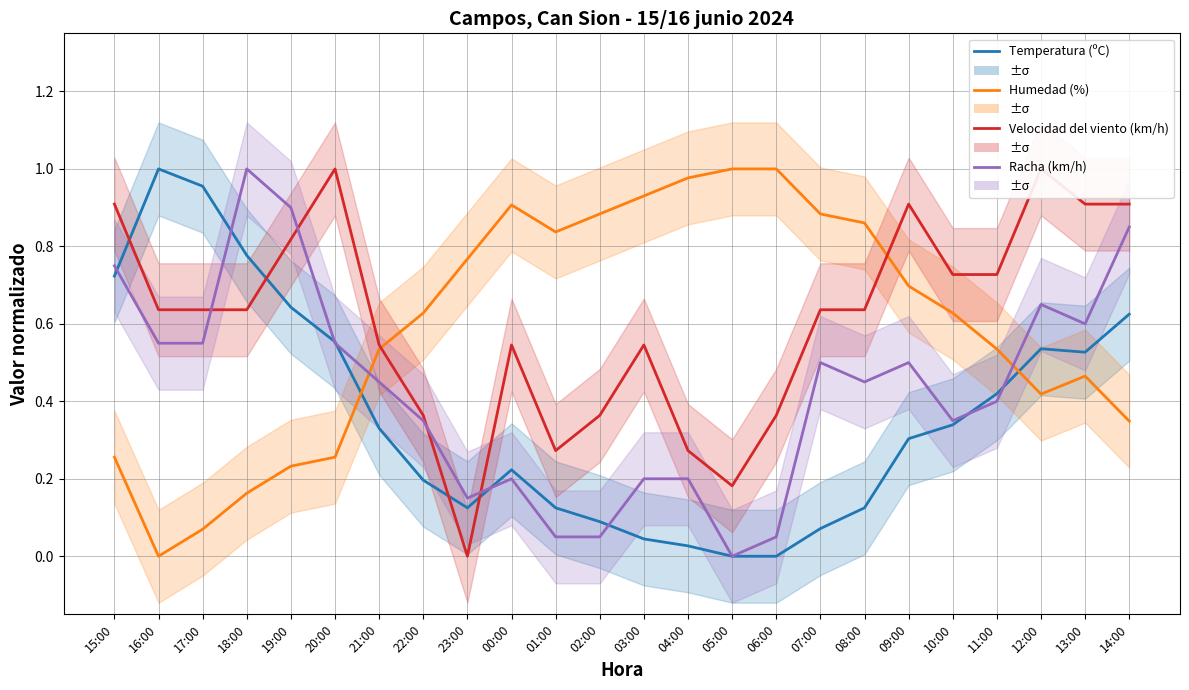

Read the Temperatura (ºC) value at 08:00.

0.1